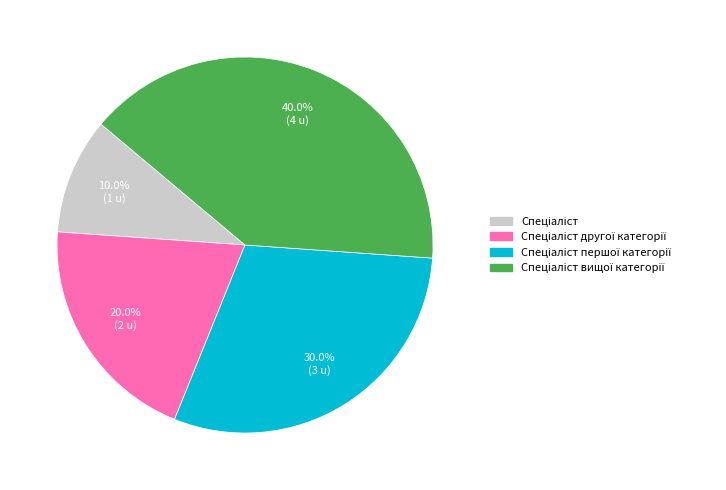

Is there any slice that represents more than half of the pie?

No